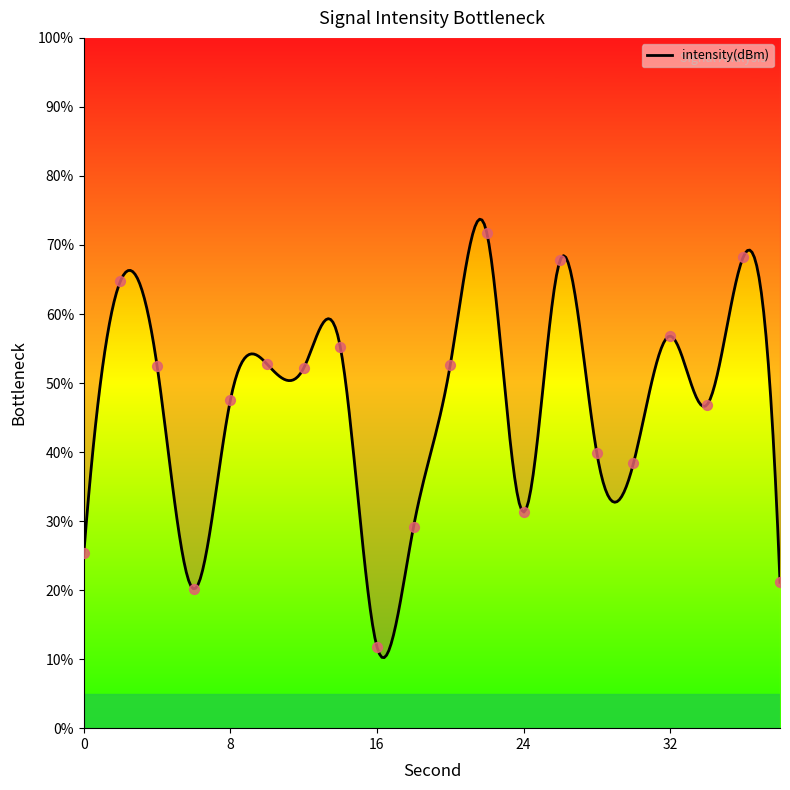

What is the change in value from 0 to 20?

+27.3